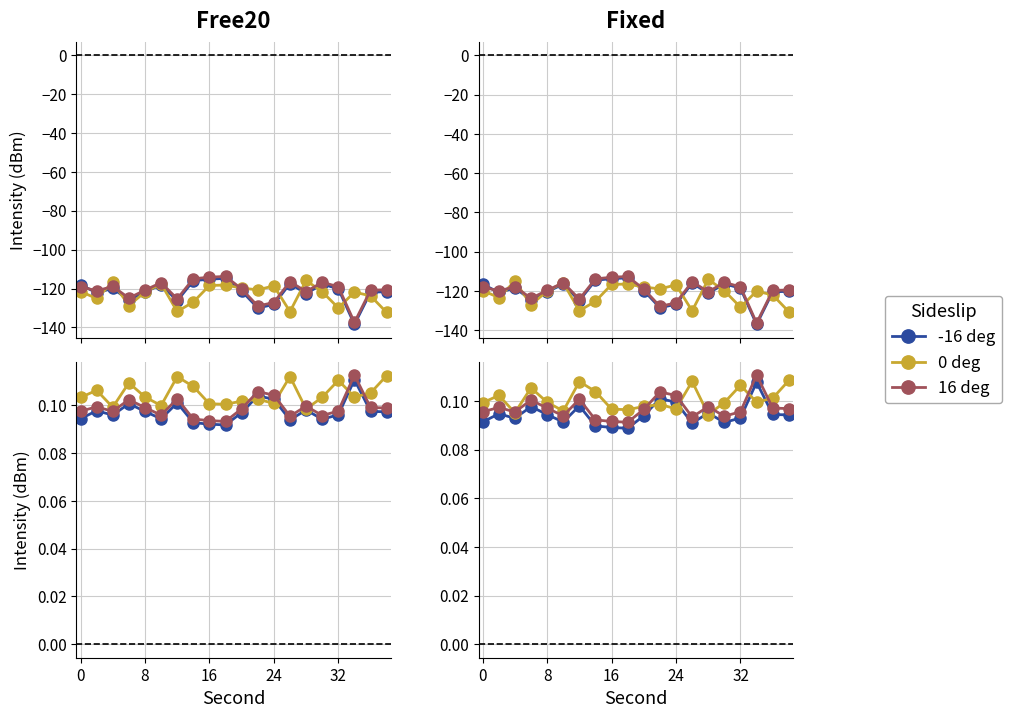

Is the value of 16 deg at 19 greater than the value of 0 deg at 14?

Yes